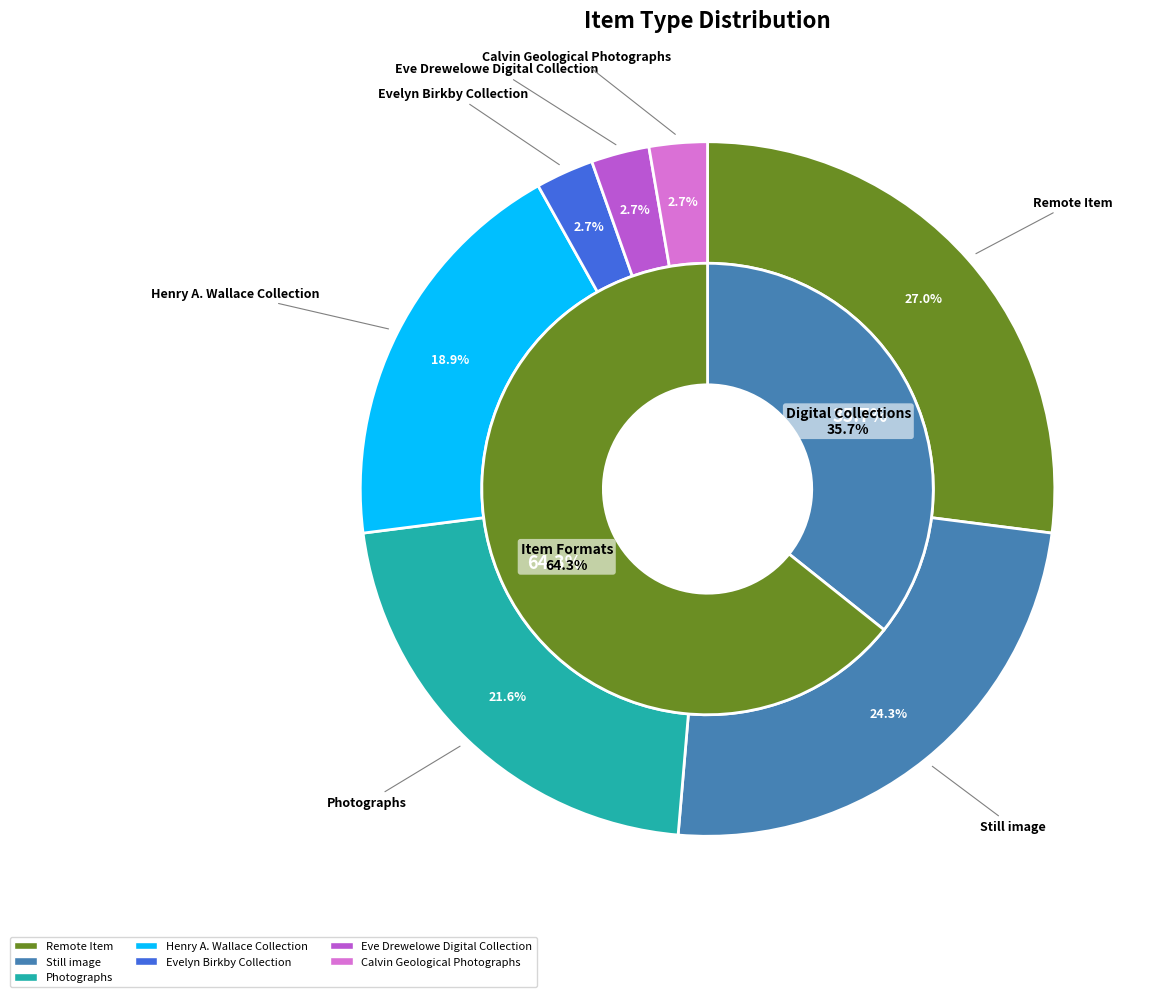

Do Henry A. Wallace Collection and Remote Item together represent more than half of the pie?

No